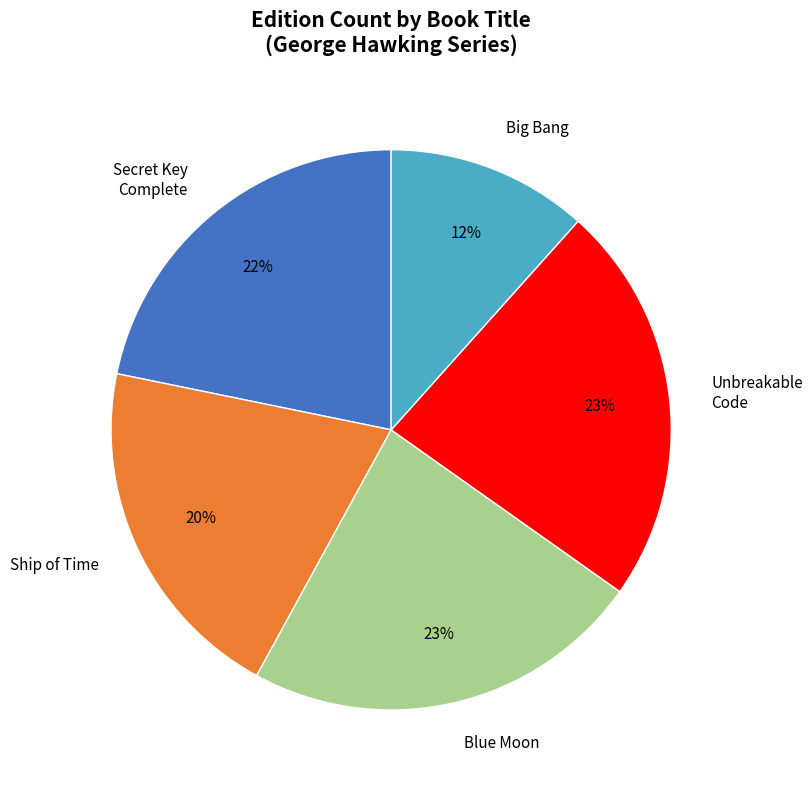

True or false: Unbreakable Code accounts for 23% of the total.

True